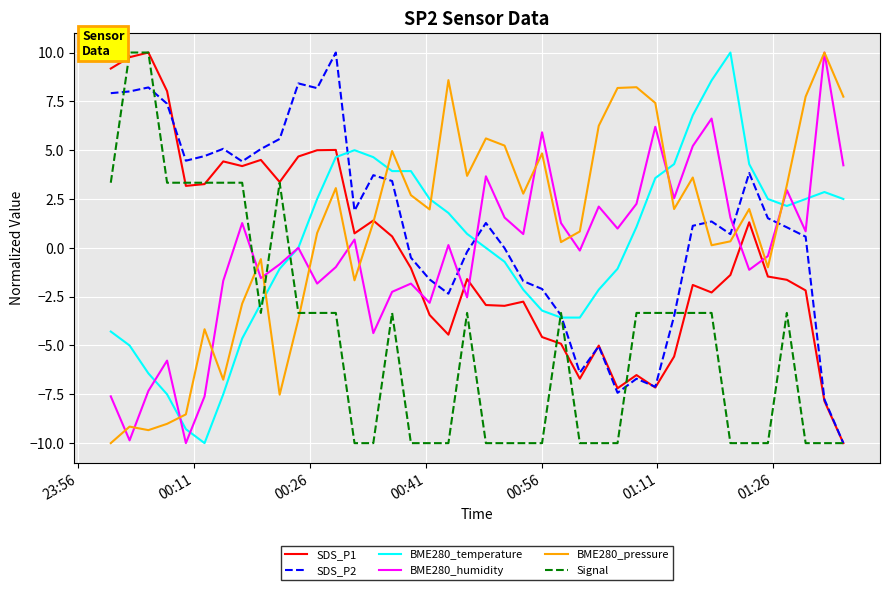

True or false: SDS_P2 and BME280_humidity cross at least once.

True